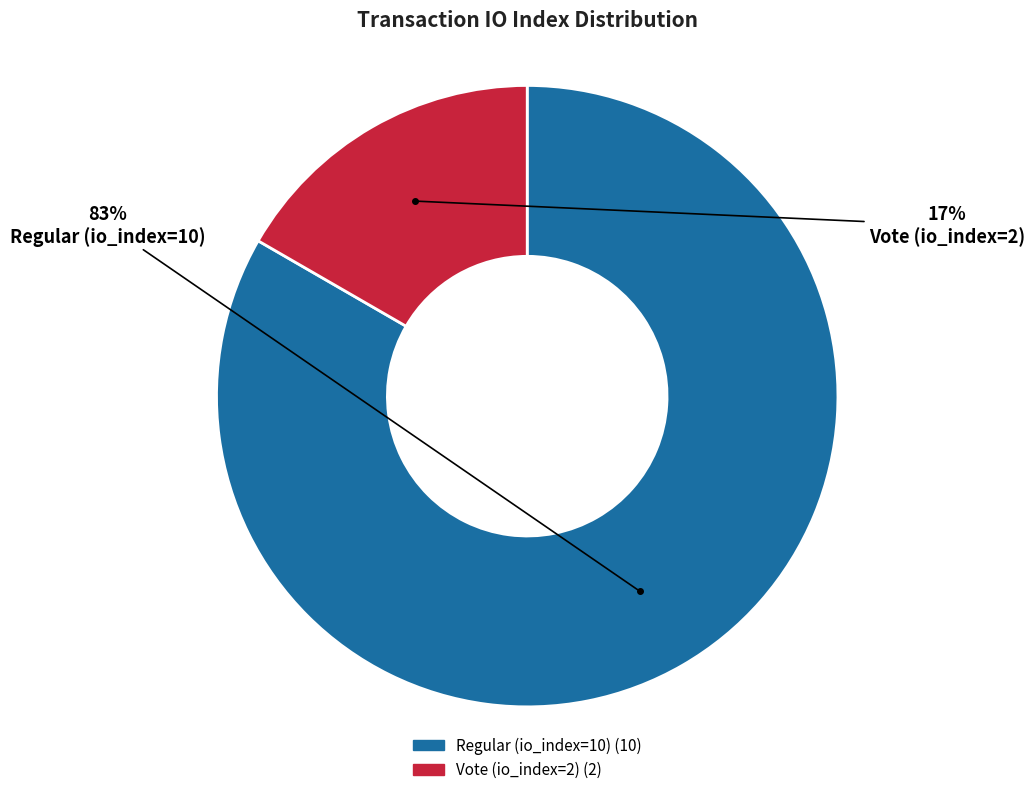

Is the sum of Regular (io_index=10) and Vote (io_index=2) greater than half?

Yes